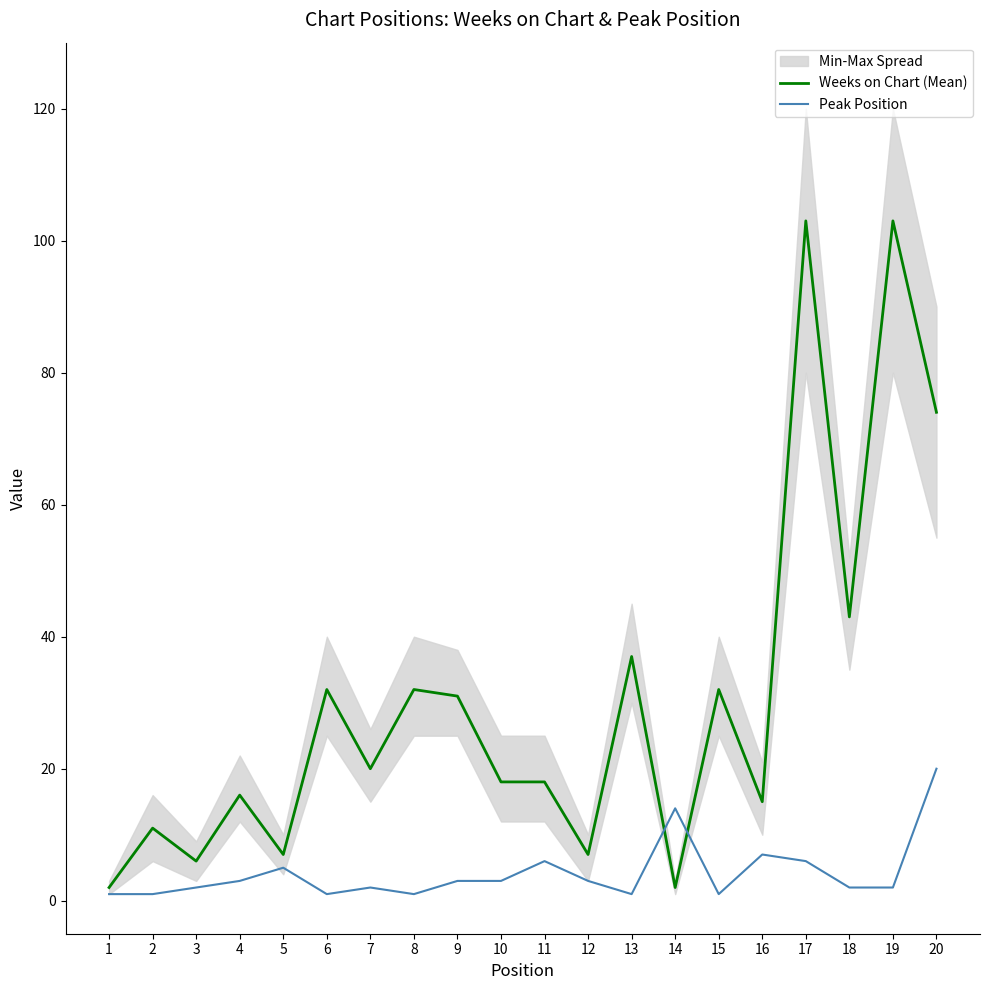

At which category is the sum across all series the highest?

17